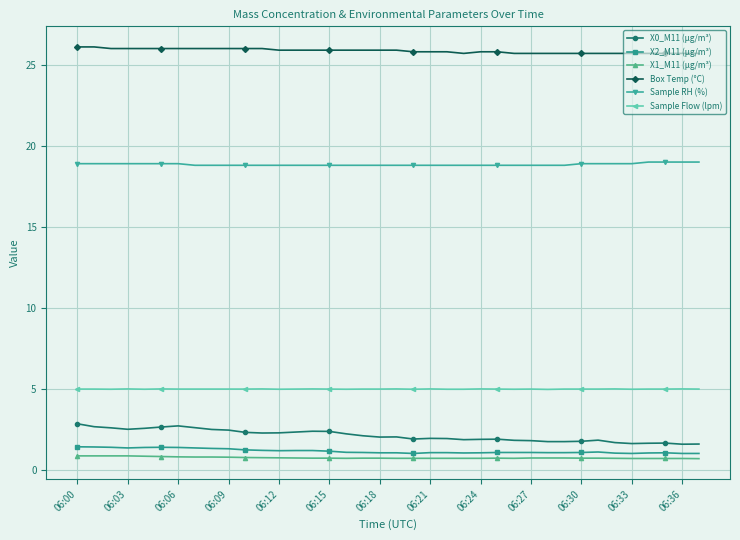

True or false: X1_M11 (μg/m³) and Sample RH (%) intersect in this chart.

False